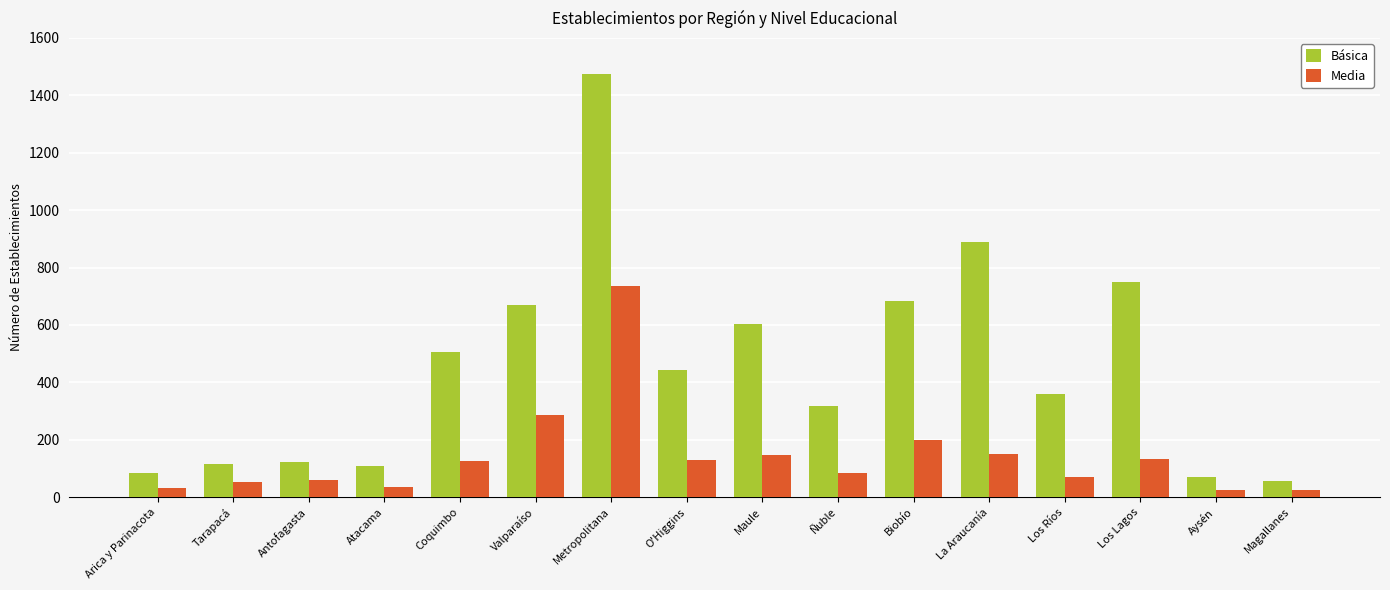

What is the sum of all Media values?

2289